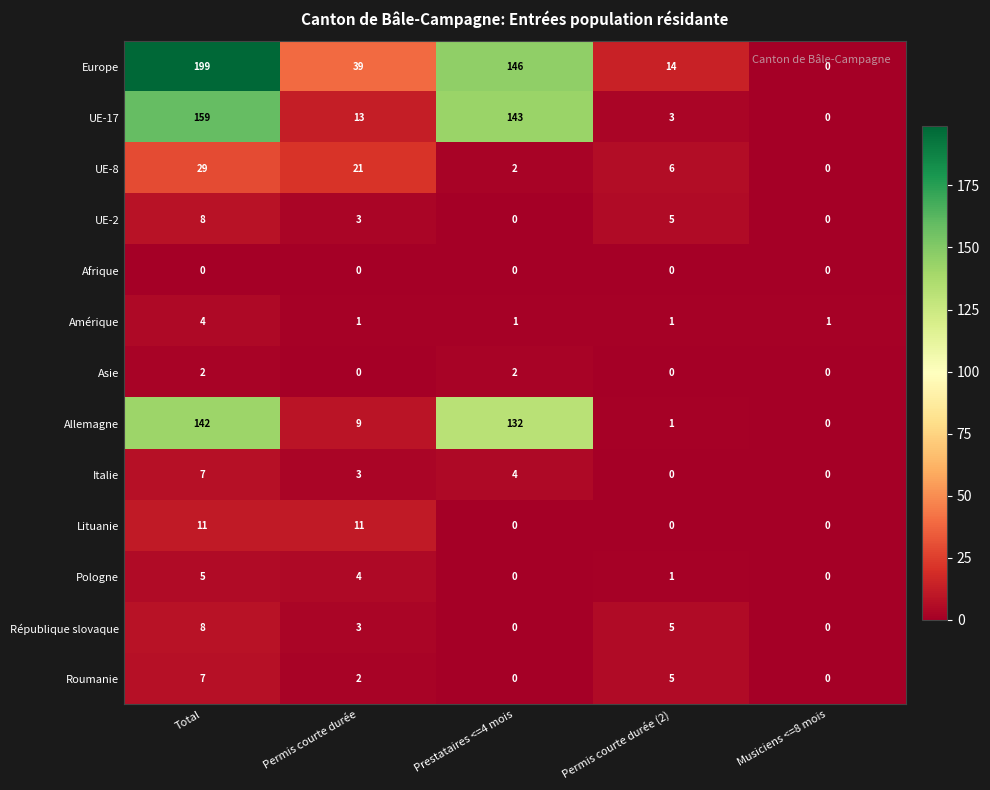

At which category is the sum across all series the highest?

Total